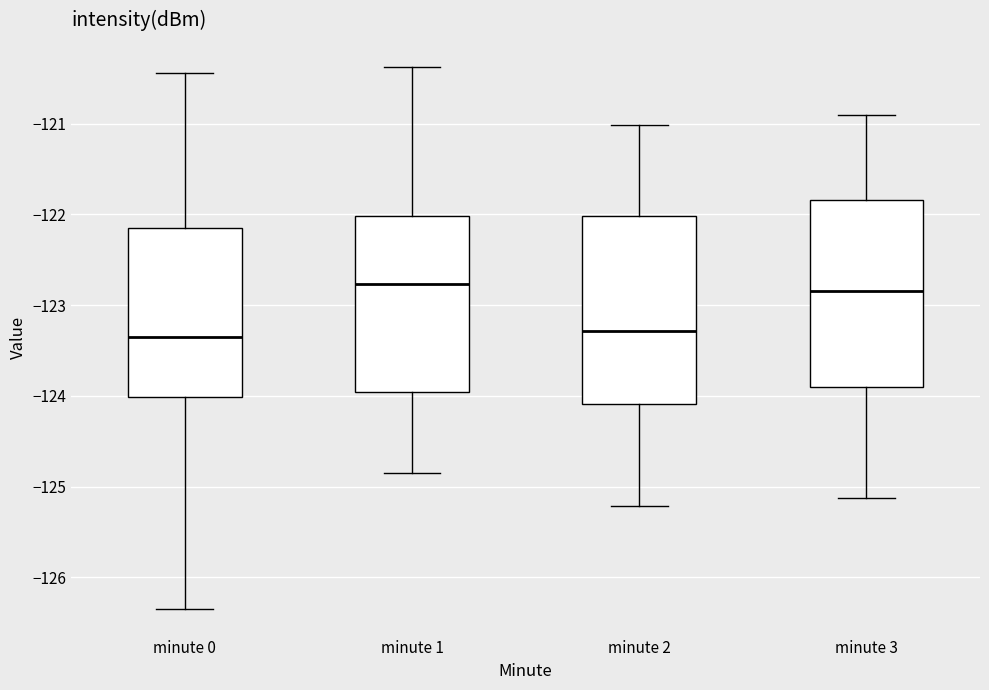

Reading left to right, read every box against the y-axis: the position of its median line, the range the box covers, and the ends of its whiskers. The values are not printed on the chart, so give them approximately, as read against the axis.

minute 0: median -123.3, box -124.0 to -122.2, whiskers -126.3 to -120.4
minute 1: median -122.8, box -124.0 to -122.0, whiskers -124.8 to -120.4
minute 2: median -123.3, box -124.1 to -122.0, whiskers -125.2 to -121.0
minute 3: median -122.8, box -123.9 to -121.8, whiskers -125.1 to -120.9